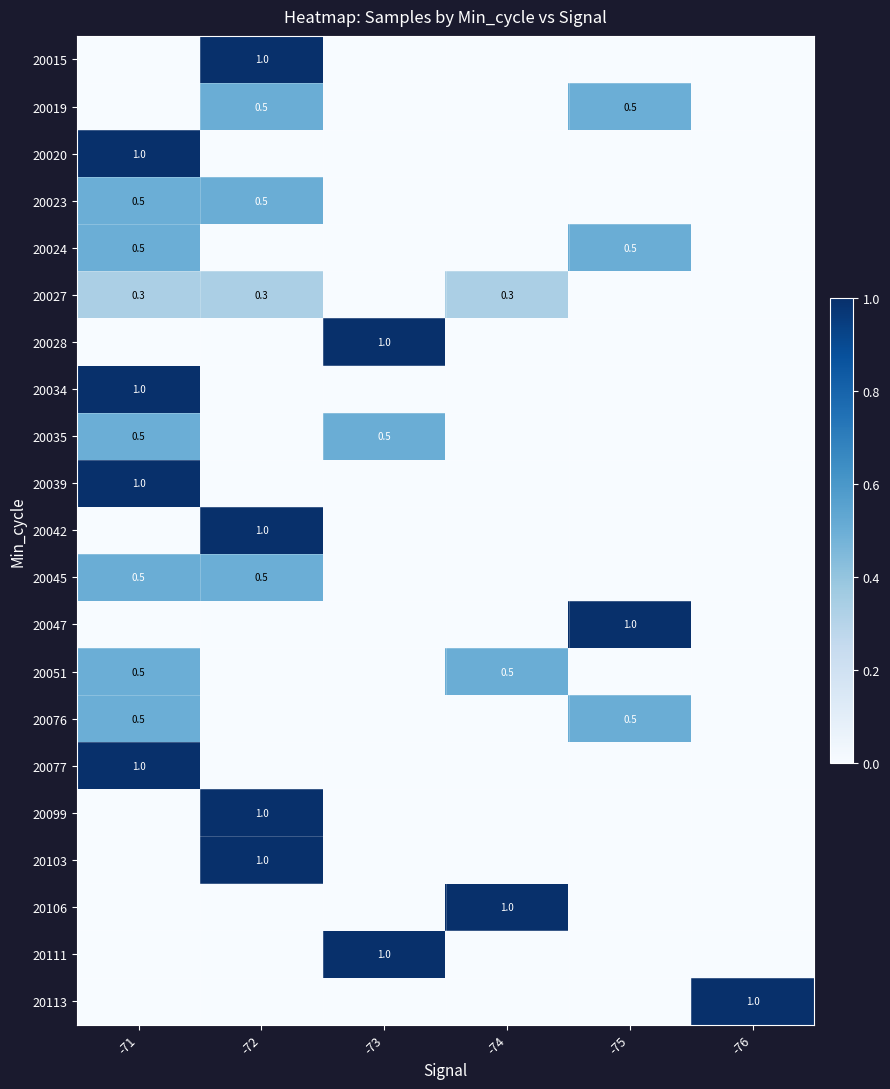

True or false: 20106 has a value of 1.0 at -74.

True